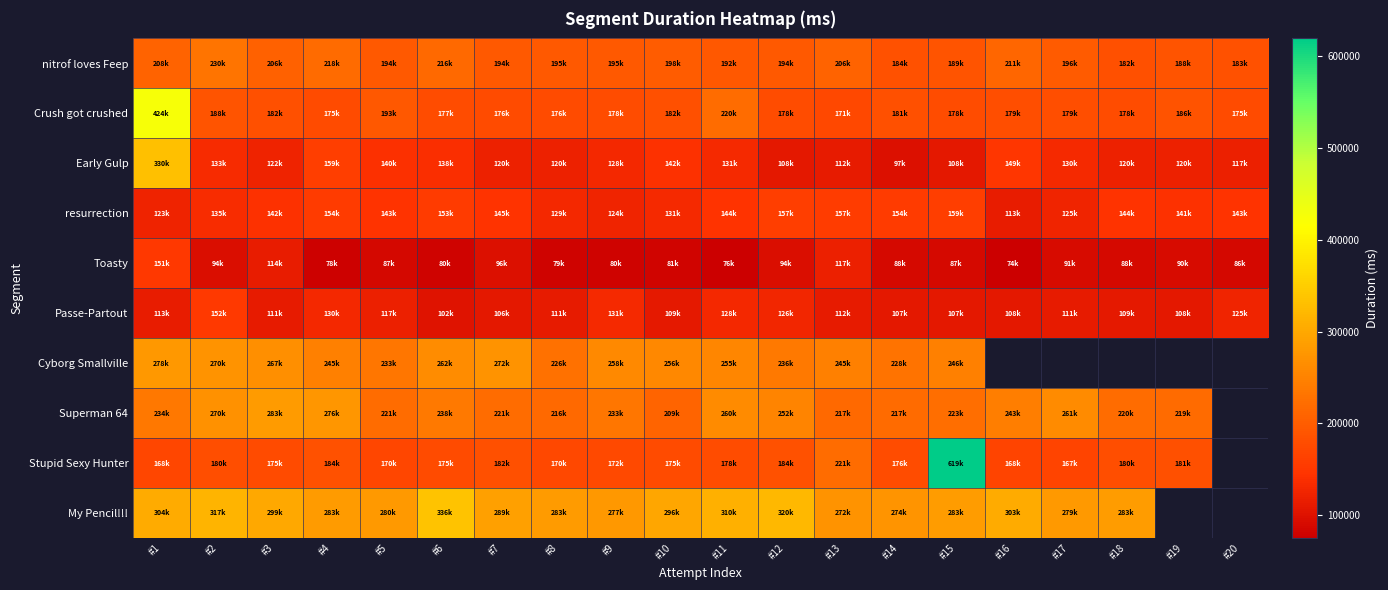

The value of resurrection at #2 is 135080.0. True or false?

True